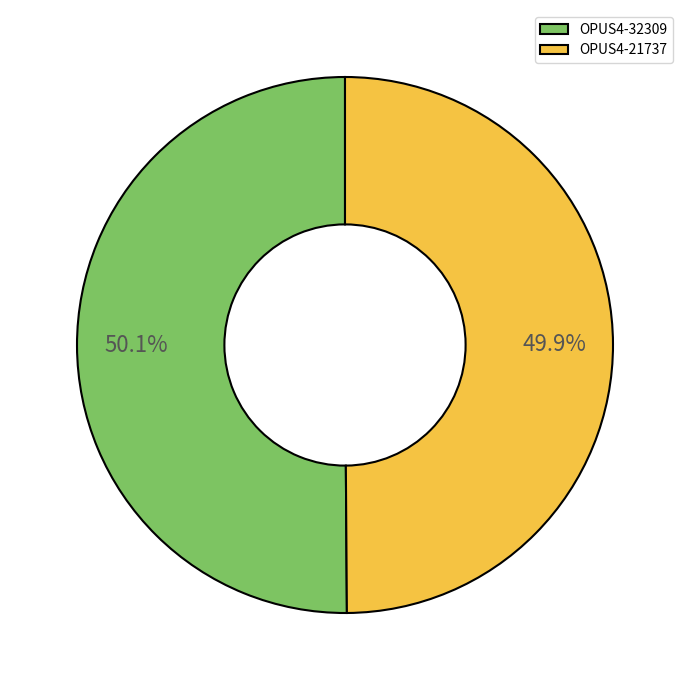

How many slices are in this pie chart?

2